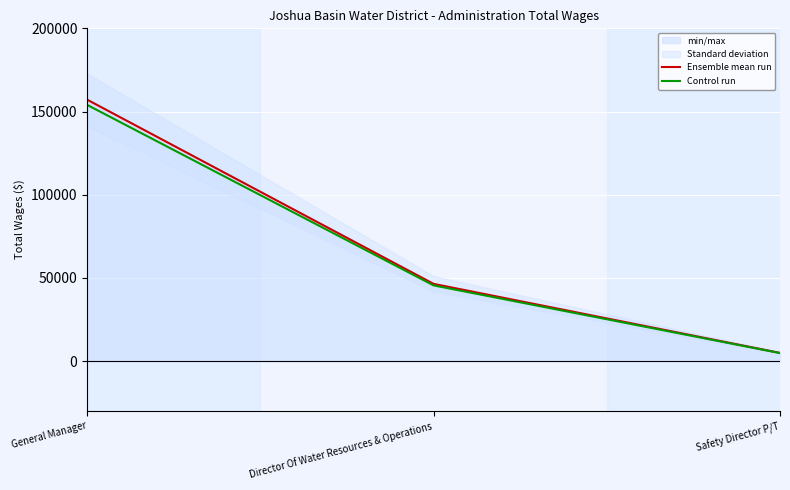

What is the average value of the Control run series?

68062.3